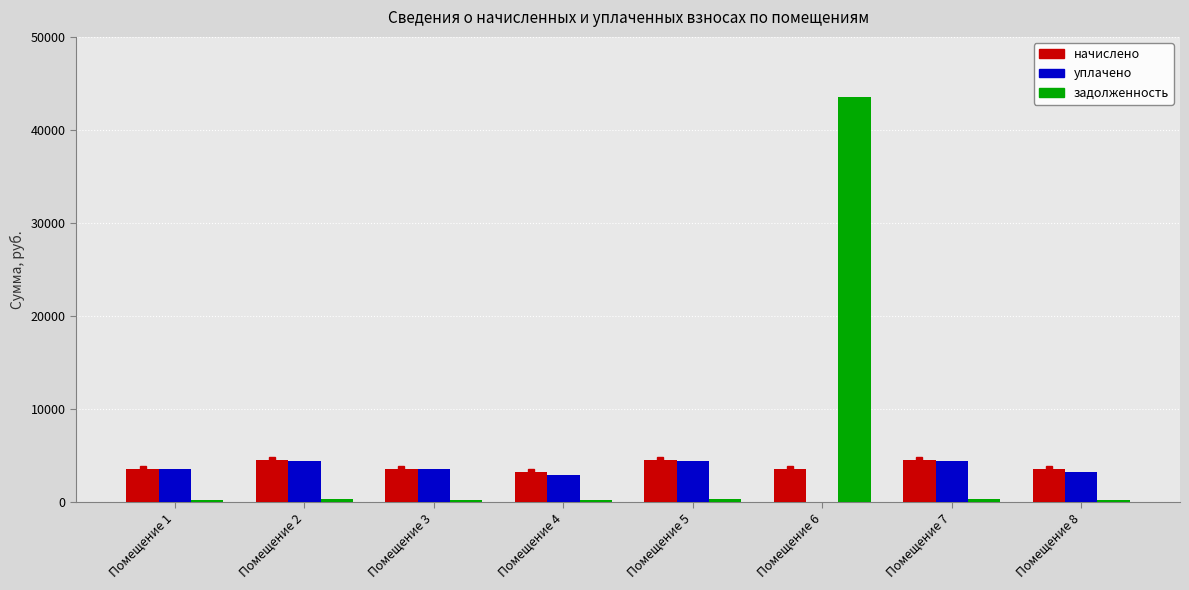

What is the sum of all уплачено values?

26899.9